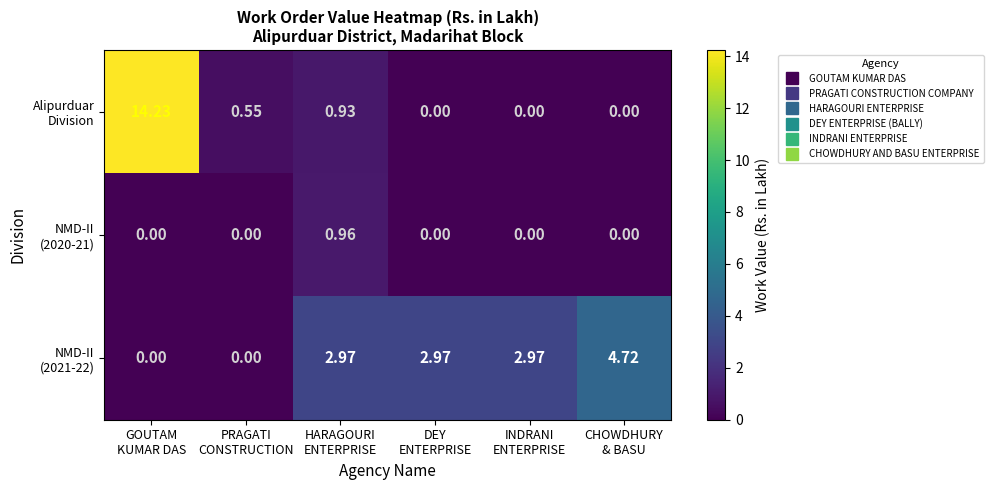

At which category is the sum across all series the highest?

GOUTAM
KUMAR DAS